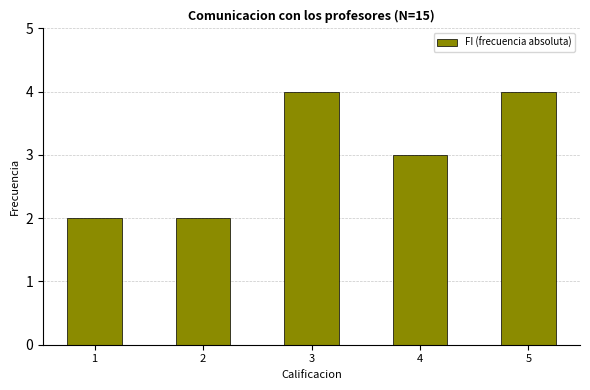

Reading left to right, transcribe all the data shown in this chart.

1=2	2=2	3=4	4=3	5=4